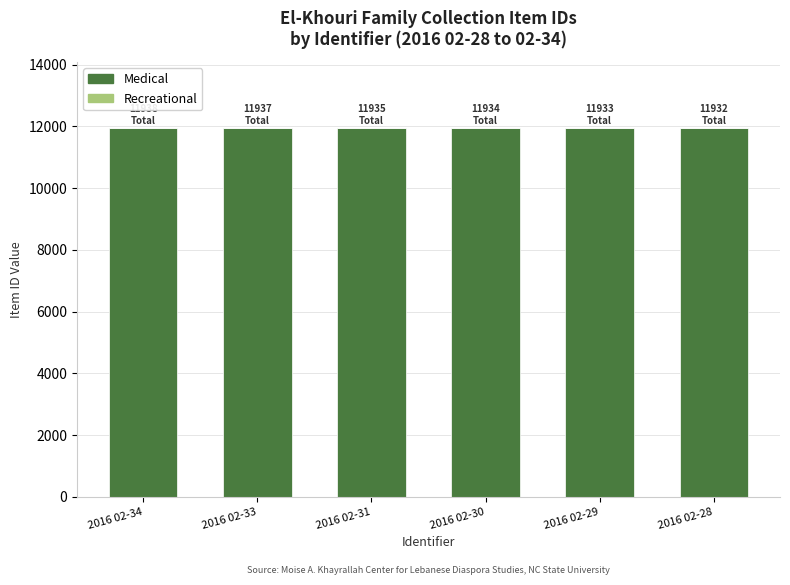

The value of Medical at 2016 02-29 is 11933. True or false?

True